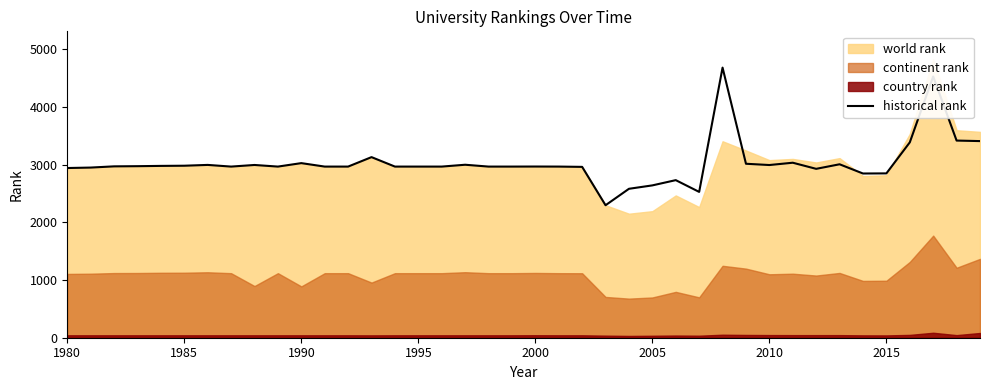

What is the minimum value for historical rank?

2297